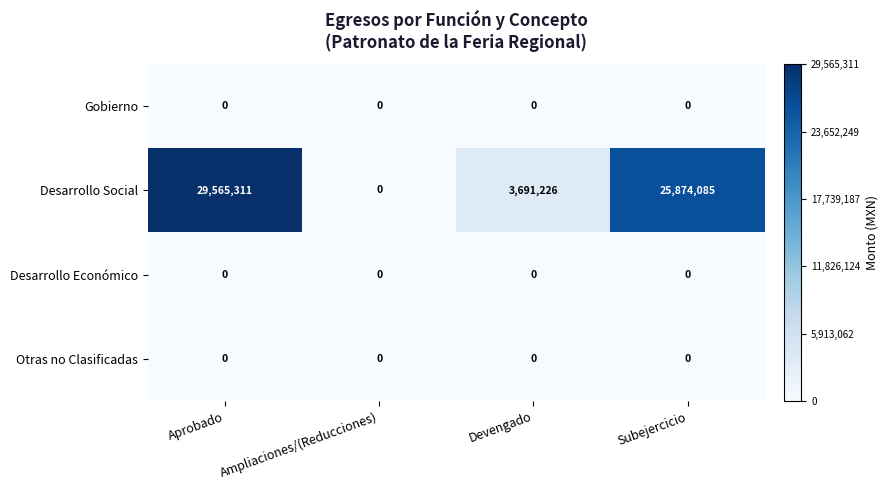

Where is Desarrollo Social nearest to the value 14782655?

Devengado